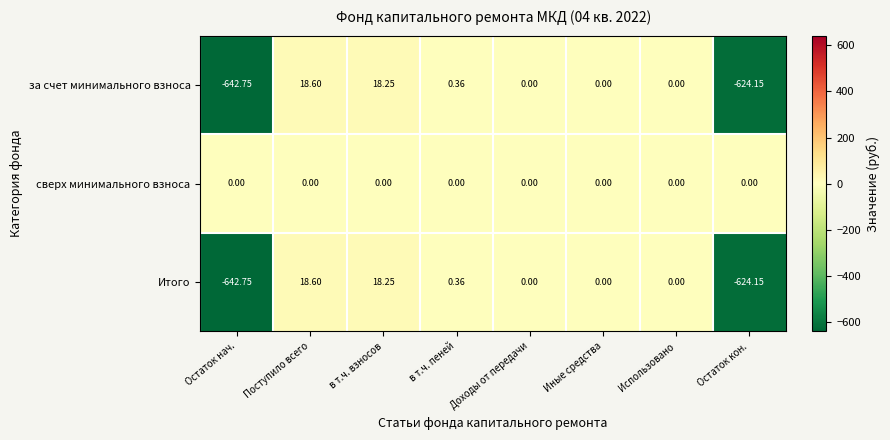

At which category does the chart reach its minimum across all series?

Остаток нач.